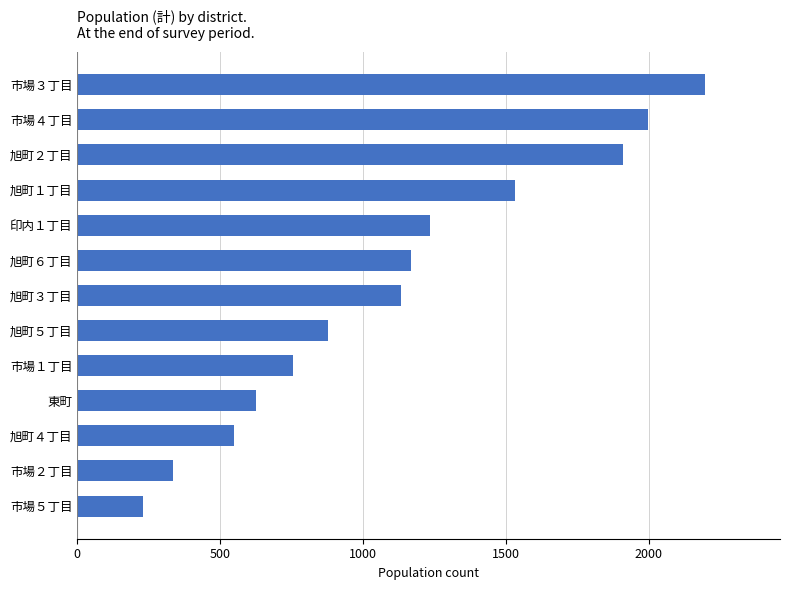

Is it true that the value at 市場４丁目 is 1999?

True